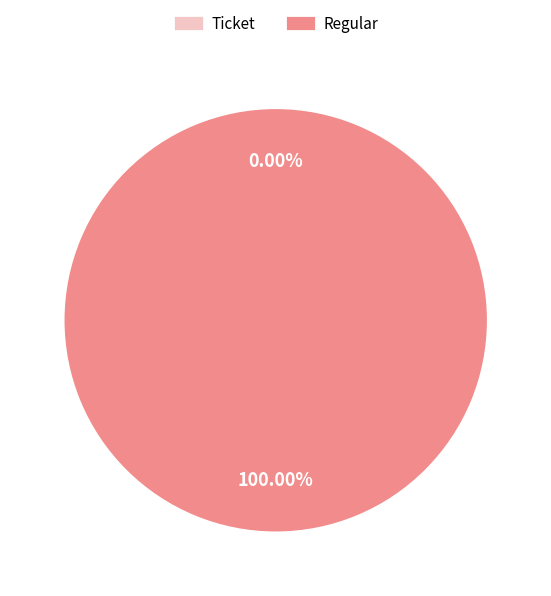

Combined, do Regular and Ticket account for over 50%?

Yes